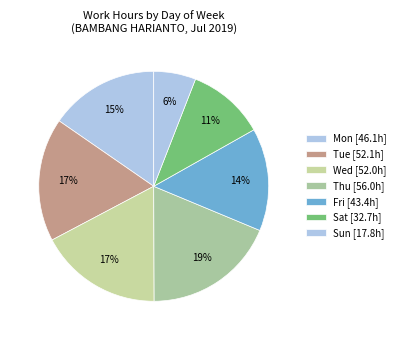

How many segments does this pie chart have?

7